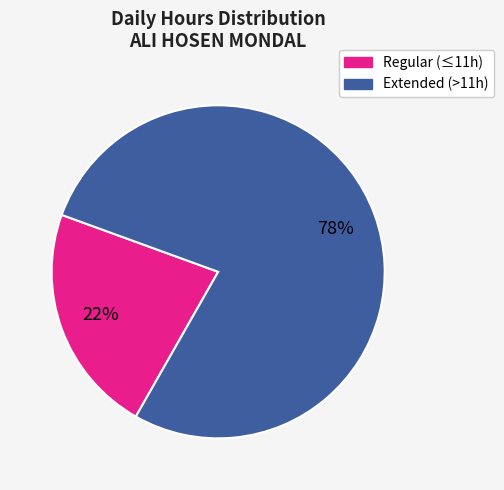

To the nearest percent, what is the average slice percentage?

50%